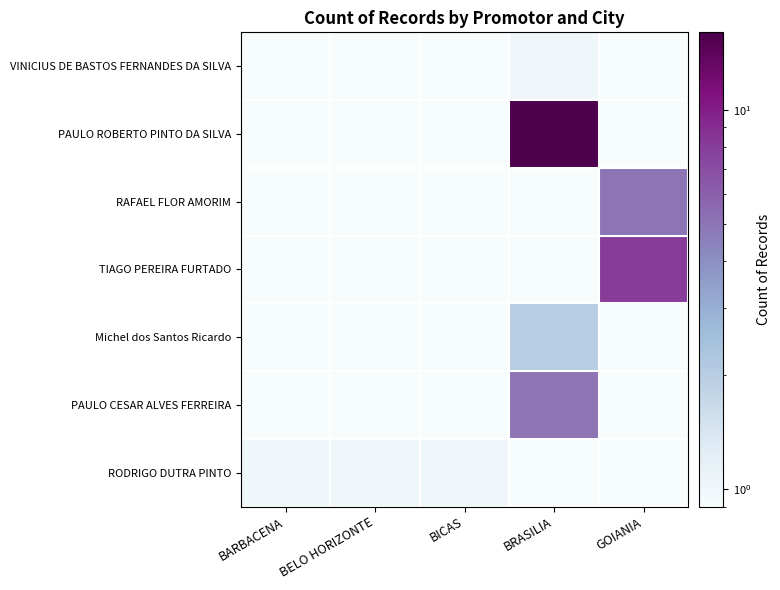

What is the total value across all series at BICAS?

1.6